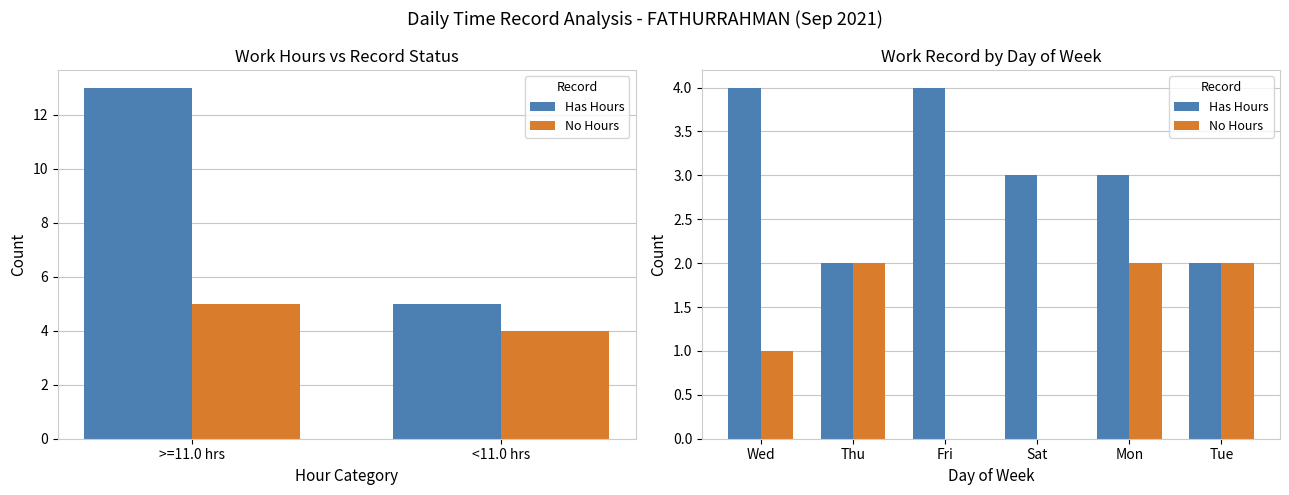

What position from the left is Mon?

5